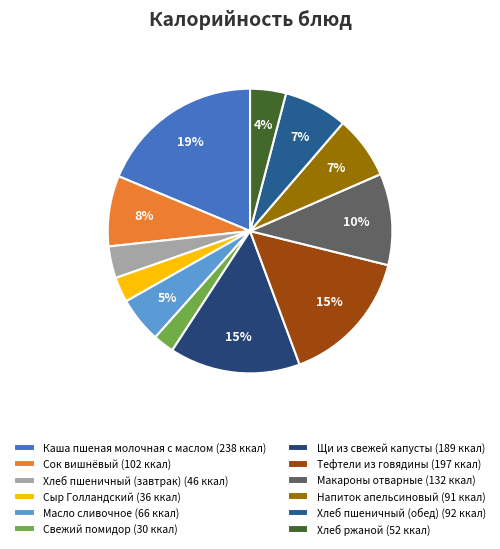

What is the total percentage of Напиток апельсиновый and Хлеб пшеничный (завтрак)?

10.8%